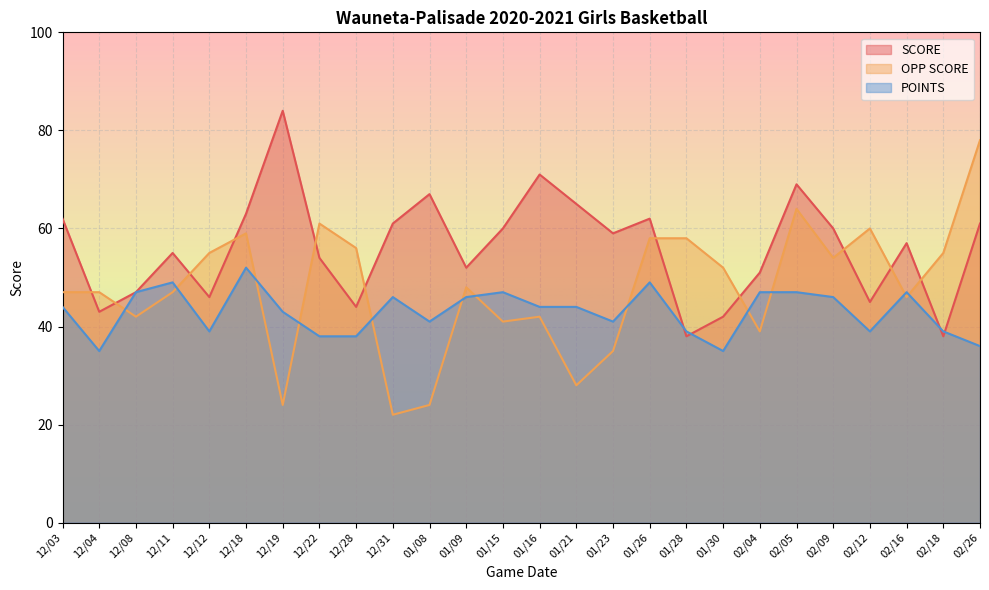

Reading left to right, what are all the values shown in this chart?

SCORE: 12/03=62	12/04=43	12/08=47	12/11=55	12/12=46	12/18=63	12/19=84	12/22=54	12/28=44	12/31=61	01/08=67	01/09=52	01/15=60	01/16=71	01/21=65	01/23=59	01/26=62	01/28=38	01/30=42	02/04=51	02/05=69	02/09=60	02/12=45	02/16=57	02/18=38	02/26=61
OPP SCORE: 12/03=47	12/04=47	12/08=42	12/11=47	12/12=55	12/18=59	12/19=24	12/22=61	12/28=56	12/31=22	01/08=24	01/09=48	01/15=41	01/16=42	01/21=28	01/23=35	01/26=58	01/28=58	01/30=52	02/04=39	02/05=64	02/09=54	02/12=60	02/16=46	02/18=55	02/26=78
POINTS: 12/03=44	12/04=35	12/08=47	12/11=49	12/12=39	12/18=52	12/19=43	12/22=38	12/28=38	12/31=46	01/08=41	01/09=46	01/15=47	01/16=44	01/21=44	01/23=41	01/26=49	01/28=39	01/30=35	02/04=47	02/05=47	02/09=46	02/12=39	02/16=47	02/18=39	02/26=36